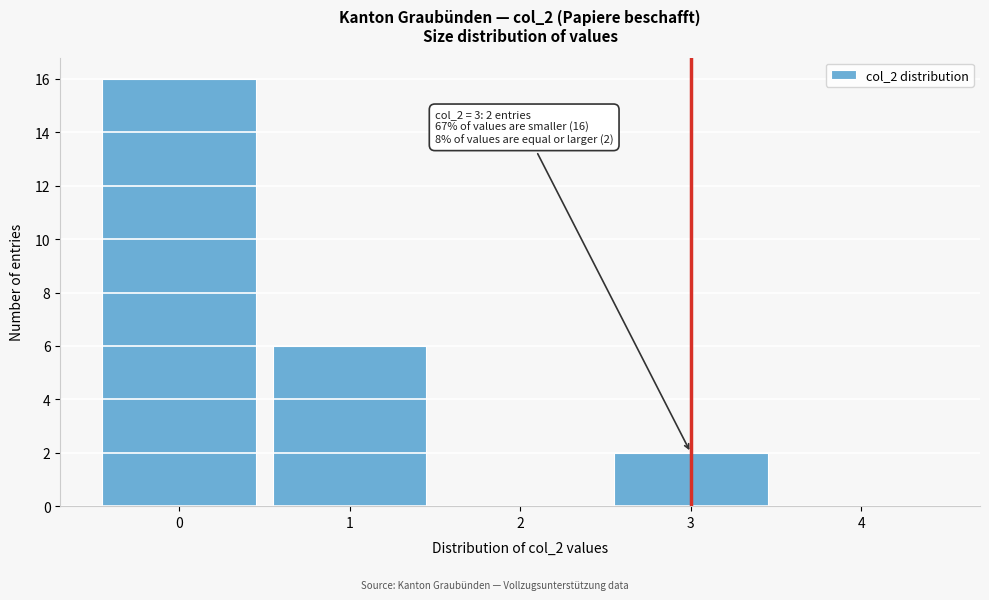

Over which range of the x-axis is the bar tallest?

-0.5 to 0.5